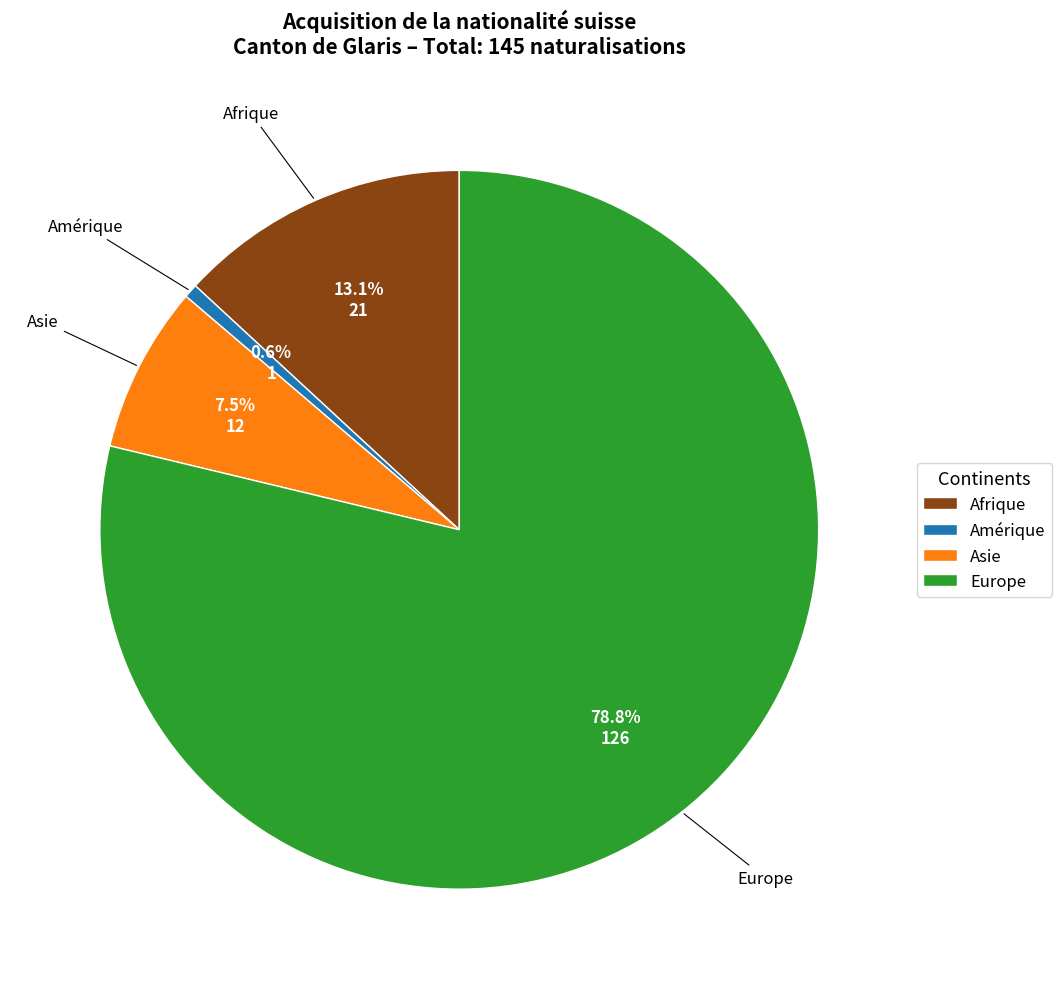

Does Afrique account for over 50% of the chart?

No